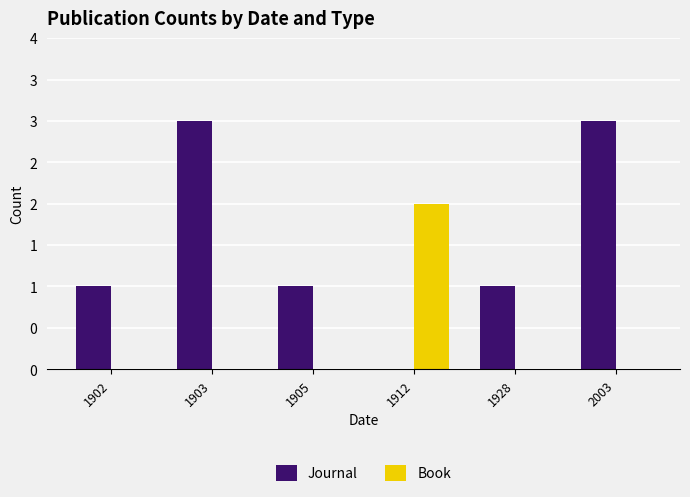

The value of Book at 1902 is 0. True or false?

True